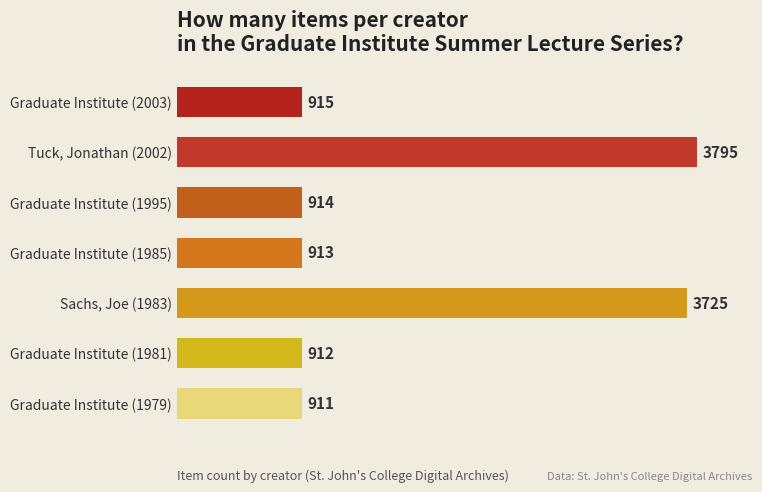

Reading top to bottom, transcribe all the data shown in this chart.

Graduate Institute (2003)=915	Tuck, Jonathan (2002)=3795	Graduate Institute (1995)=914	Graduate Institute (1985)=913	Sachs, Joe (1983)=3725	Graduate Institute (1981)=912	Graduate Institute (1979)=911